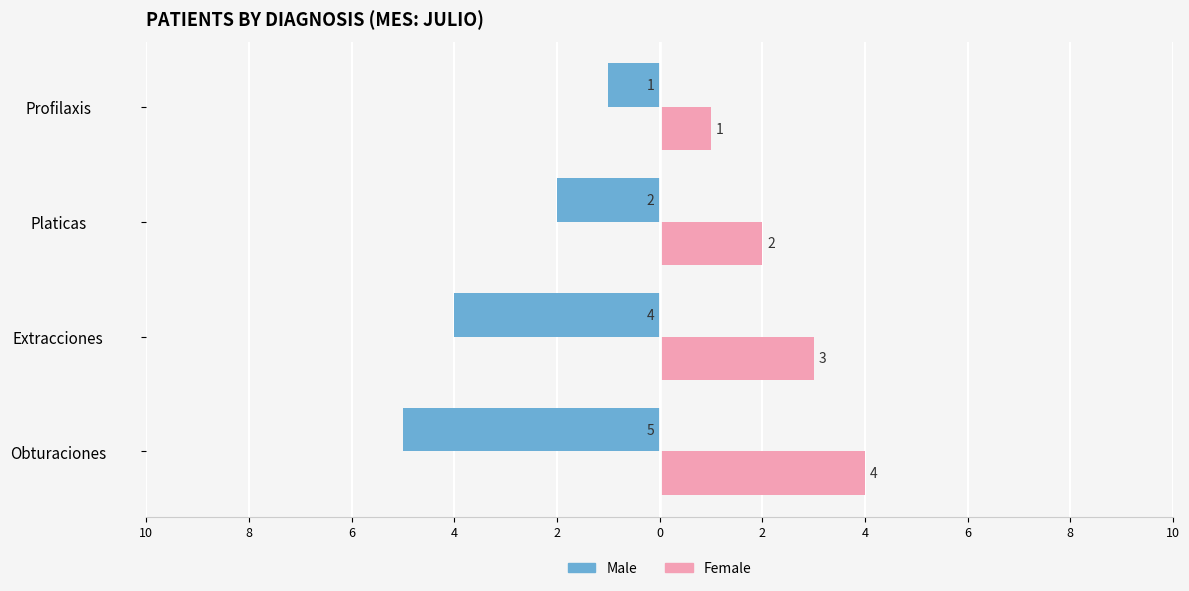

What are all the series names shown in the legend?

Male, Female